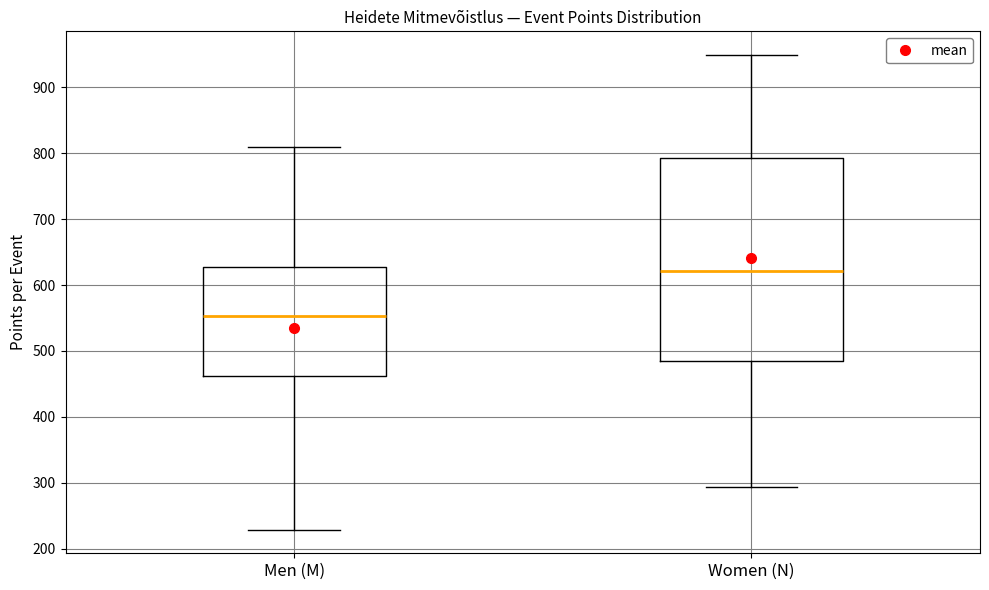

Where is the upper edge of the box for Men (M) on the y-axis? The values are not printed on the chart, so give them approximately, as read against the axis.

630